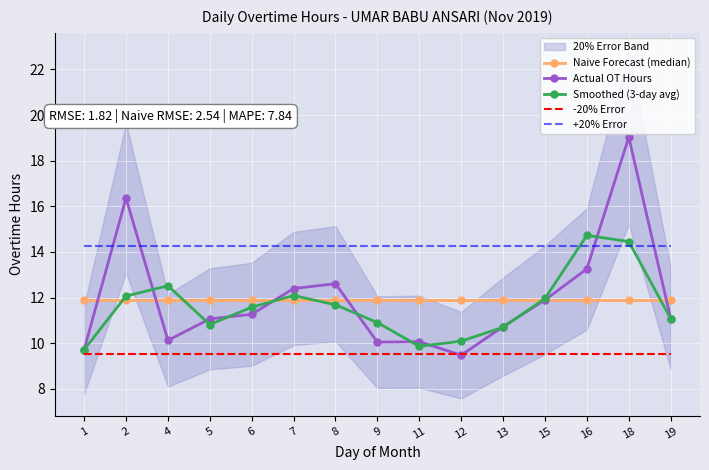

What is the average value of the Naive Forecast (median) series?

11.9